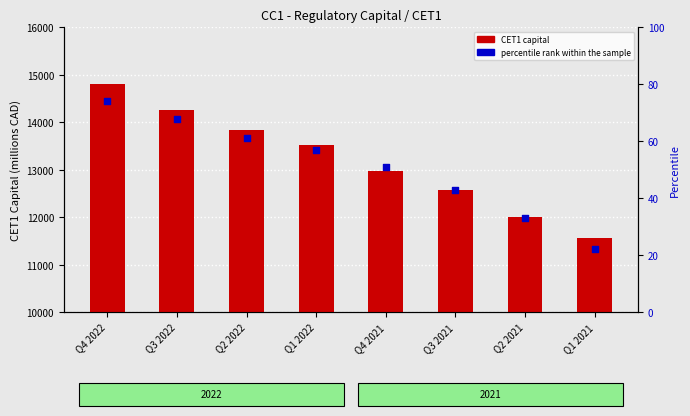

Which series has the largest total across all categories?

CET1 capital